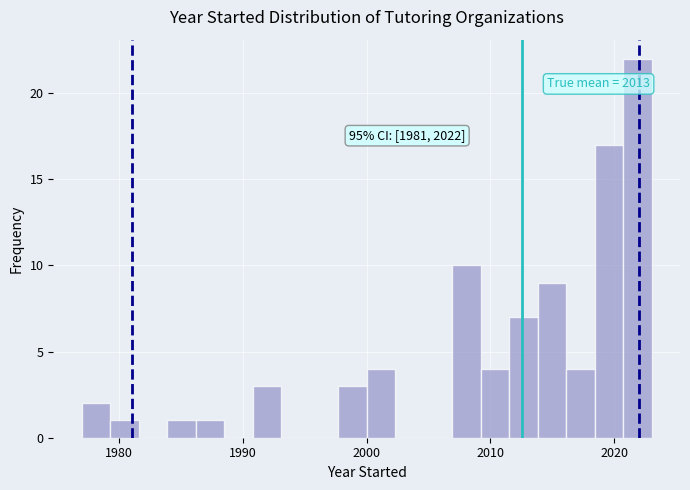

Read against the x-axis, roughly where is the centre of the tallest bar?

2022